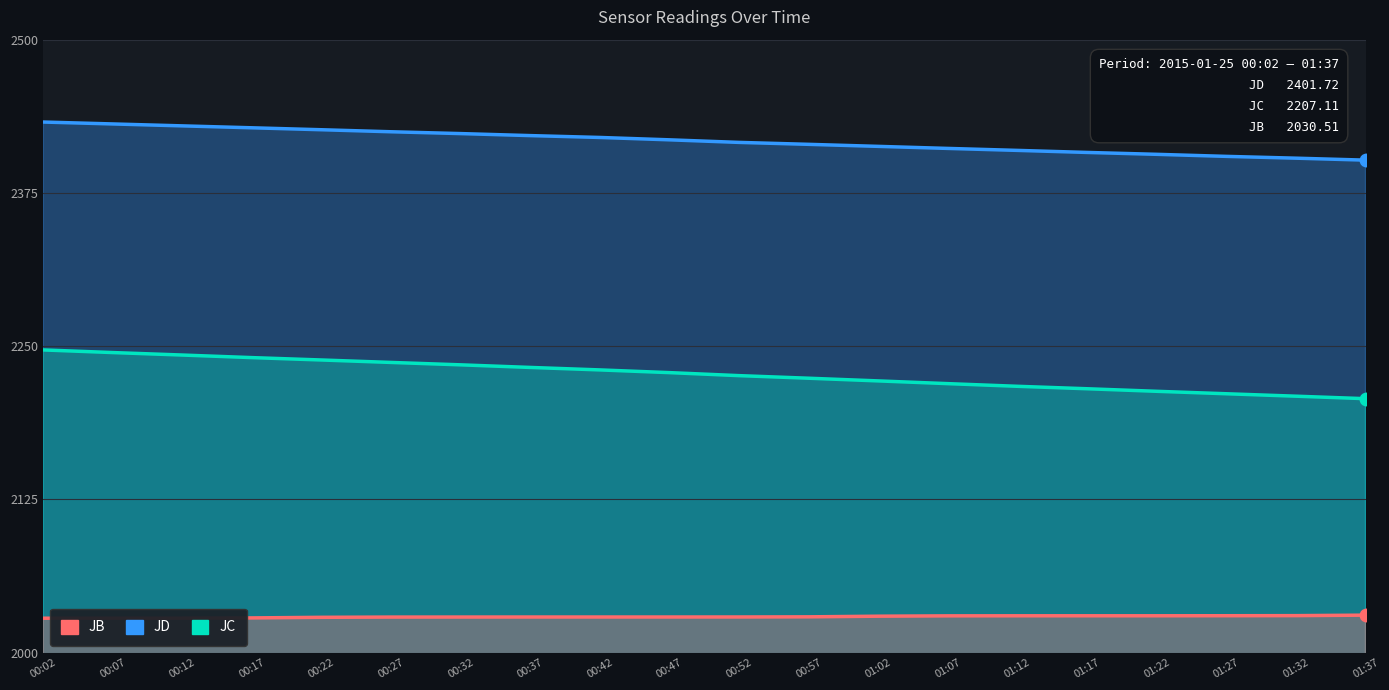

How many distinct data groups are displayed?

3